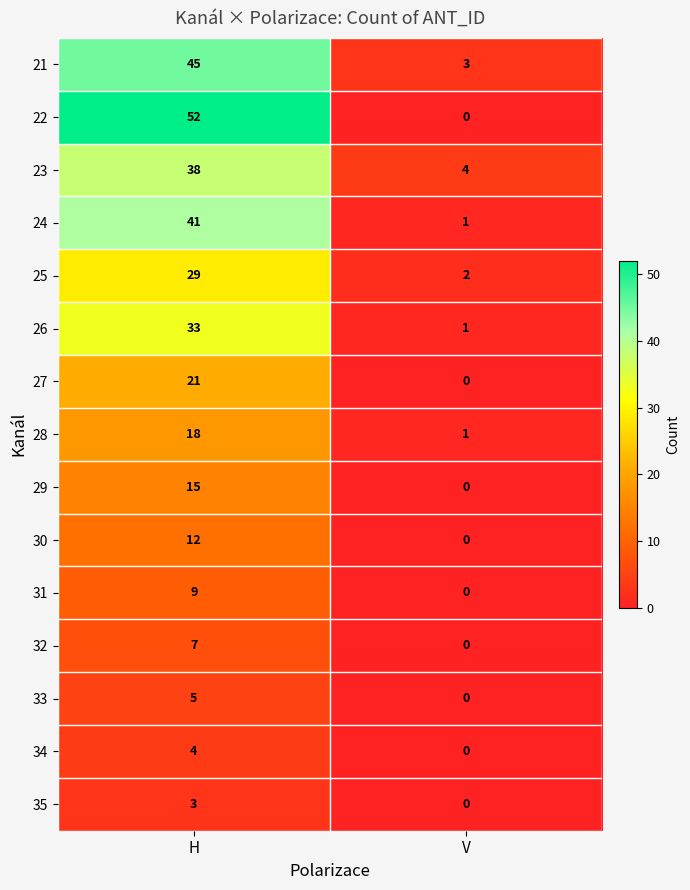

Rank the series by their maximum value, from highest to lowest.

22, 21, 24, 23, 26, 25, 27, 28, 29, 30, 31, 32, 33, 34, 35